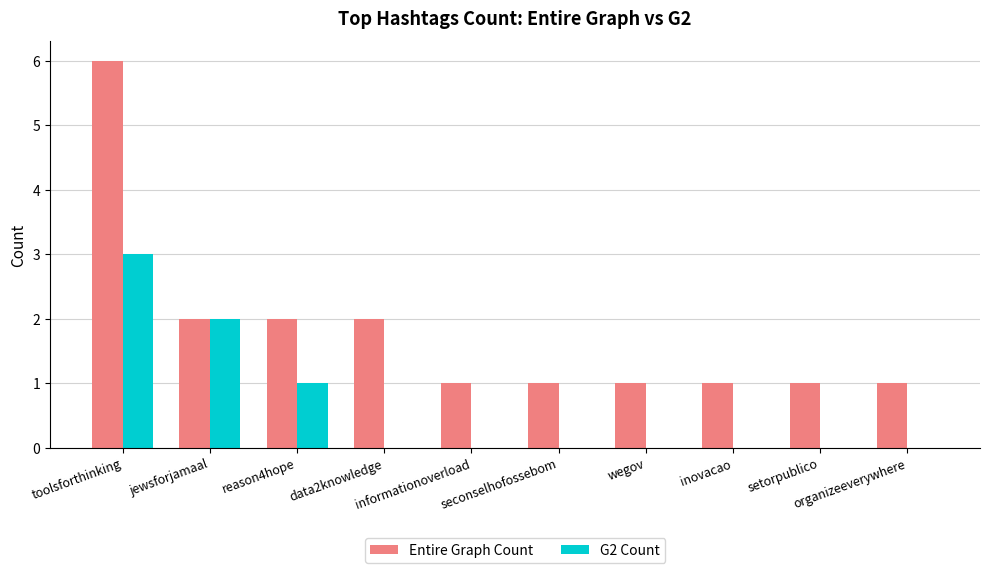

Reading left to right, extract all data points from this chart.

Entire Graph Count: 6	2	2	2	1	1	1	1	1	1
G2 Count: 3	2	1	0	0	0	0	0	0	0